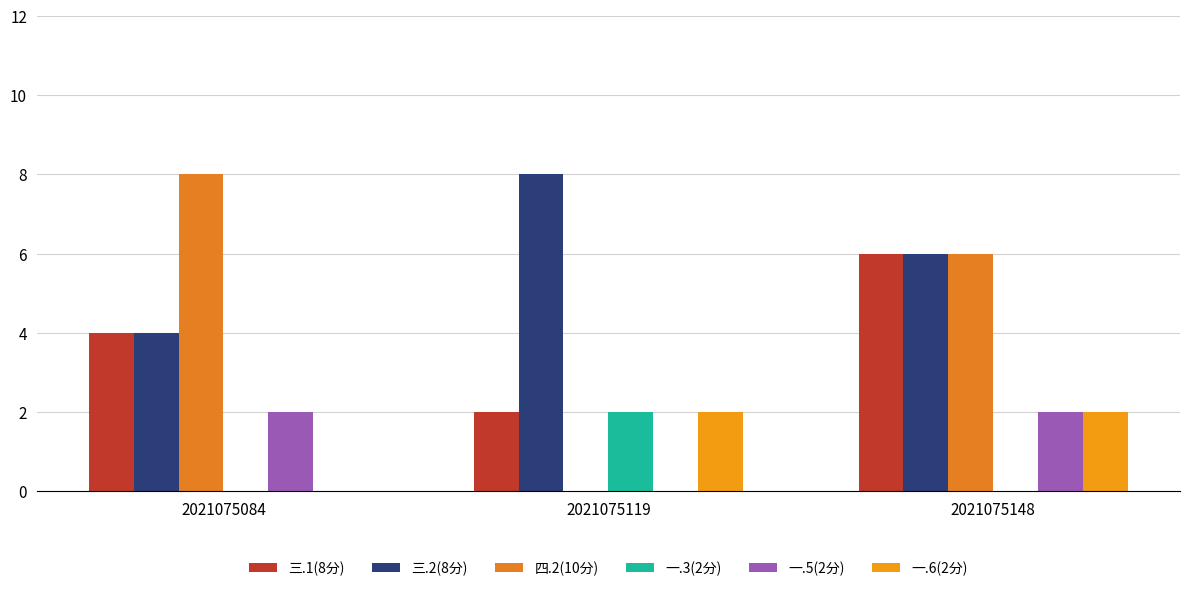

What is the sum of all 三.1(8分) values?

12